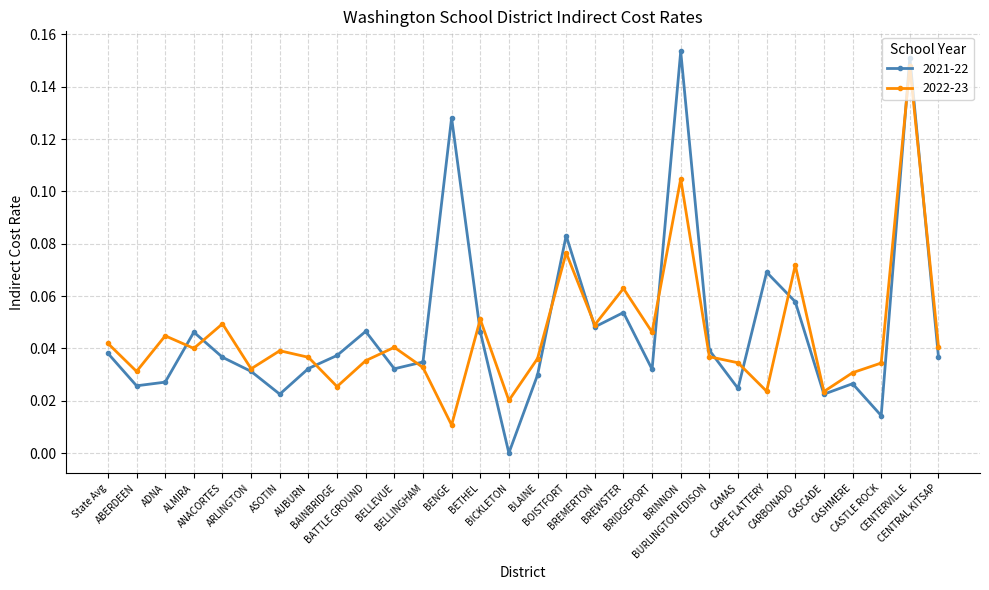

At which label does 2022-23 reach its minimum?

BENGE